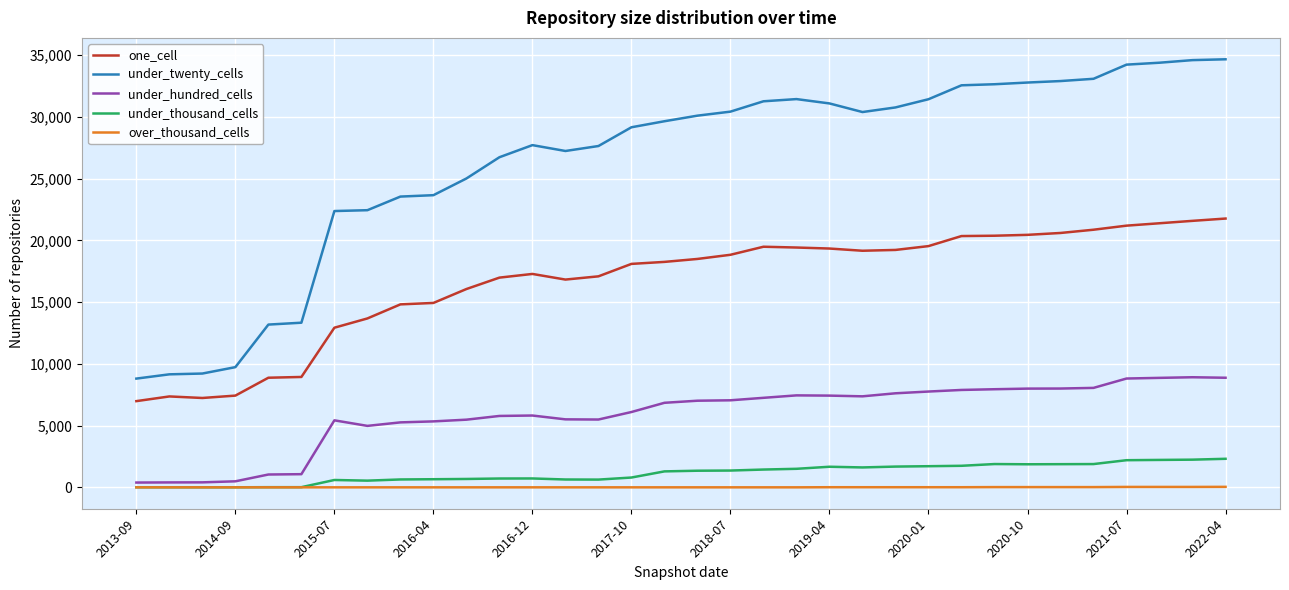

True or false: under_twenty_cells and under_thousand_cells intersect in this chart.

False